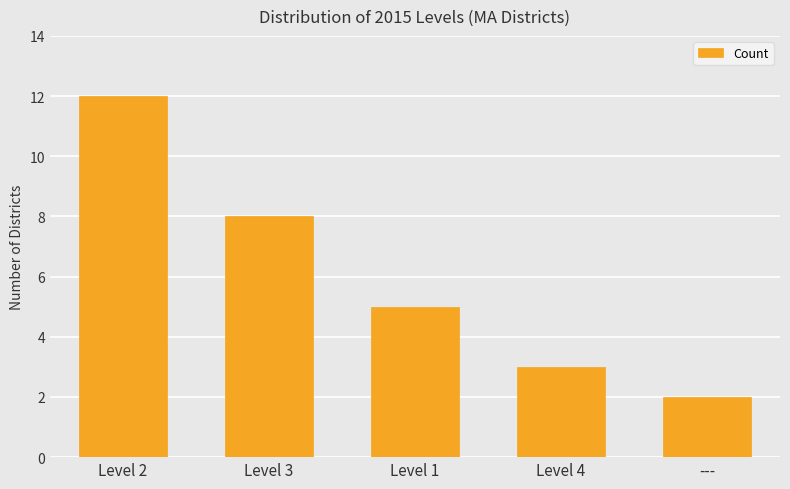

Which label corresponds to the largest value in the chart?

Level 2